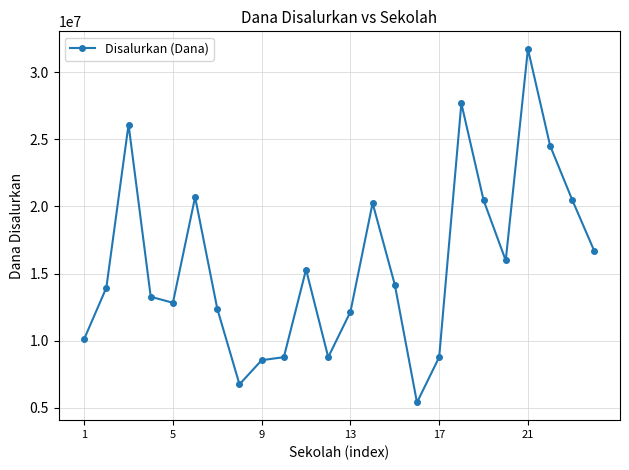

What is the average value?

15656250